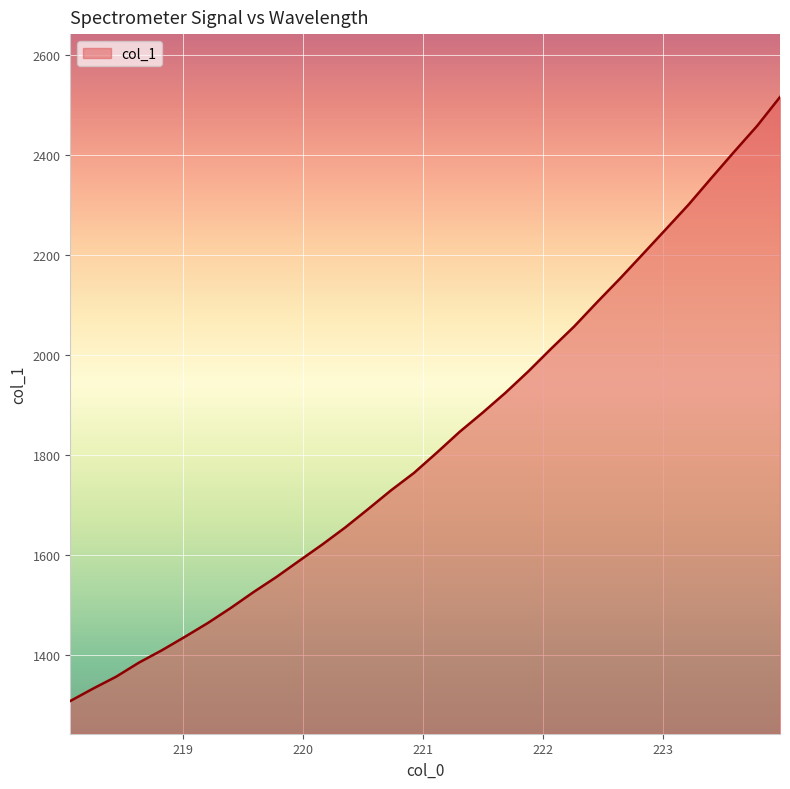

What is the difference between the maximum and minimum values?

1207.3